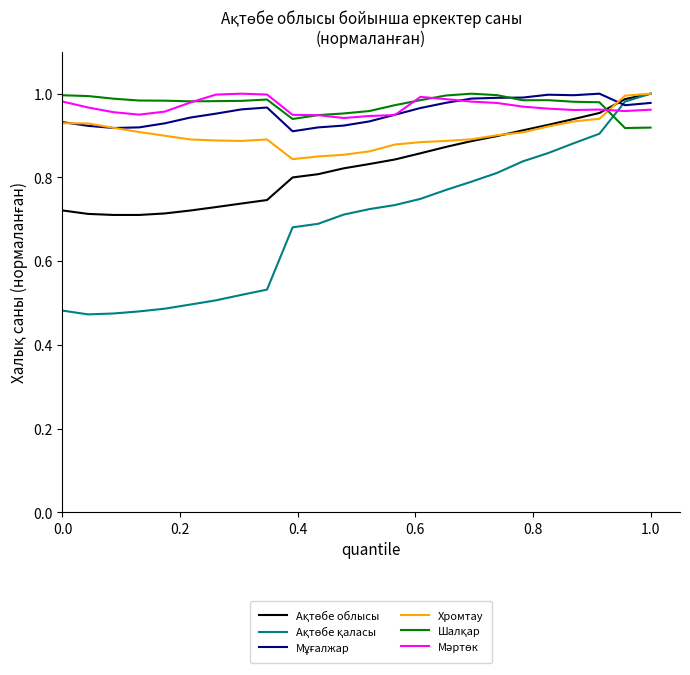

Reading left to right, list all the values displayed in this chart.

Ақтөбе облысы: 0.7	0.7	0.7	0.7	0.7	0.7	0.7	0.7	0.7	0.8	0.8	0.8	0.8	0.8	0.9	0.9	0.9	0.9	0.9	0.9	0.9	1.0	1.0	1.0
Ақтөбе қаласы: 0.5	0.5	0.5	0.5	0.5	0.5	0.5	0.5	0.5	0.7	0.7	0.7	0.7	0.7	0.7	0.8	0.8	0.8	0.8	0.9	0.9	0.9	1.0	1.0
Мұғалжар: 0.9	0.9	0.9	0.9	0.9	0.9	1.0	1.0	1.0	0.9	0.9	0.9	0.9	0.9	1.0	1.0	1.0	1.0	1.0	1.0	1.0	1.0	1.0	1.0
Хромтау: 0.9	0.9	0.9	0.9	0.9	0.9	0.9	0.9	0.9	0.8	0.9	0.9	0.9	0.9	0.9	0.9	0.9	0.9	0.9	0.9	0.9	0.9	1.0	1.0
Шалқар: 1.0	1.0	1.0	1.0	1.0	1.0	1.0	1.0	1.0	0.9	0.9	1.0	1.0	1.0	1.0	1.0	1.0	1.0	1.0	1.0	1.0	1.0	0.9	0.9
Мәртөк: 1.0	1.0	1.0	0.9	1.0	1.0	1.0	1.0	1.0	0.9	0.9	0.9	0.9	0.9	1.0	1.0	1.0	1.0	1.0	1.0	1.0	1.0	1.0	1.0